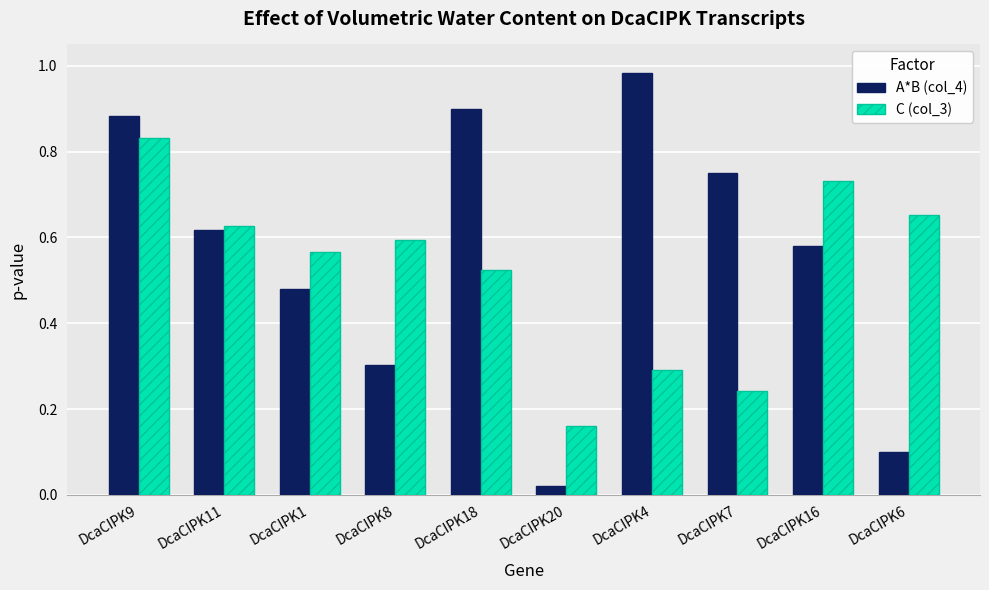

At how many categories does at least one series exceed 0?

10